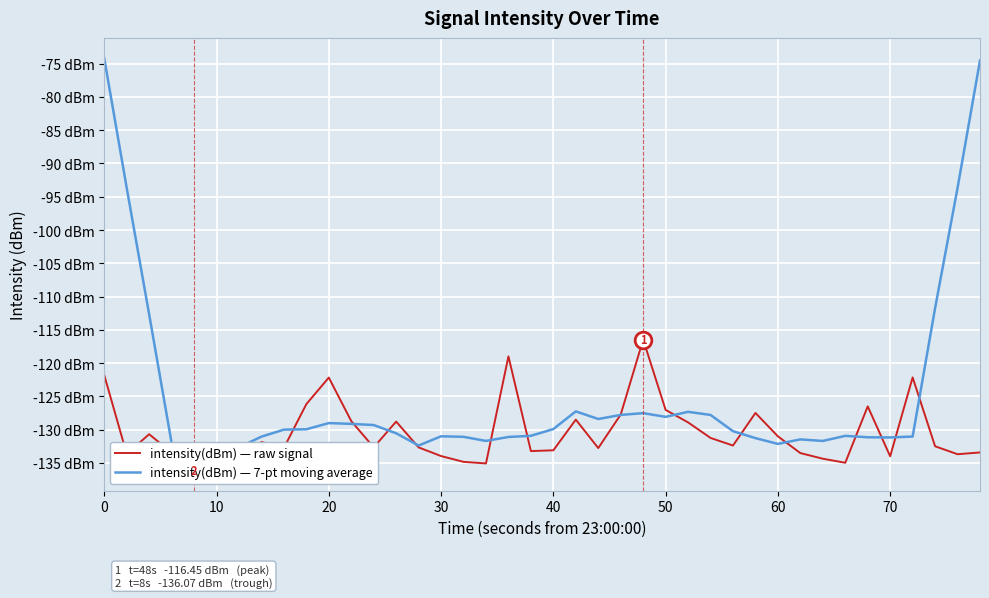

How many intersections are there between intensity(dBm) — 7-pt moving average and intensity(dBm) — raw signal?

16